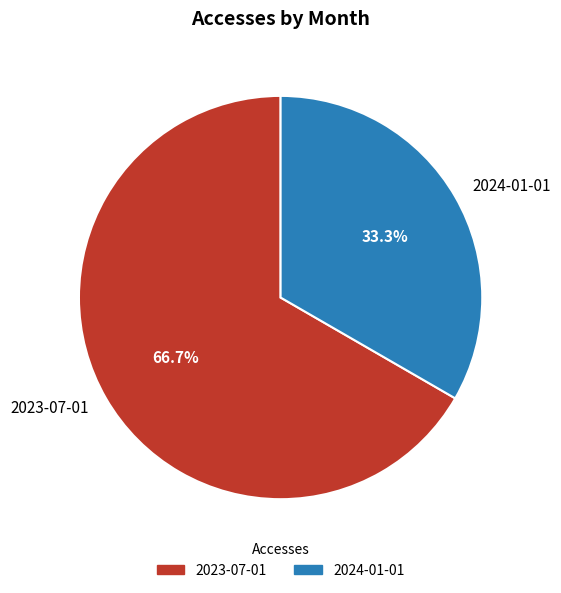

Rank the categories by value from highest to lowest.

2023-07-01, 2024-01-01